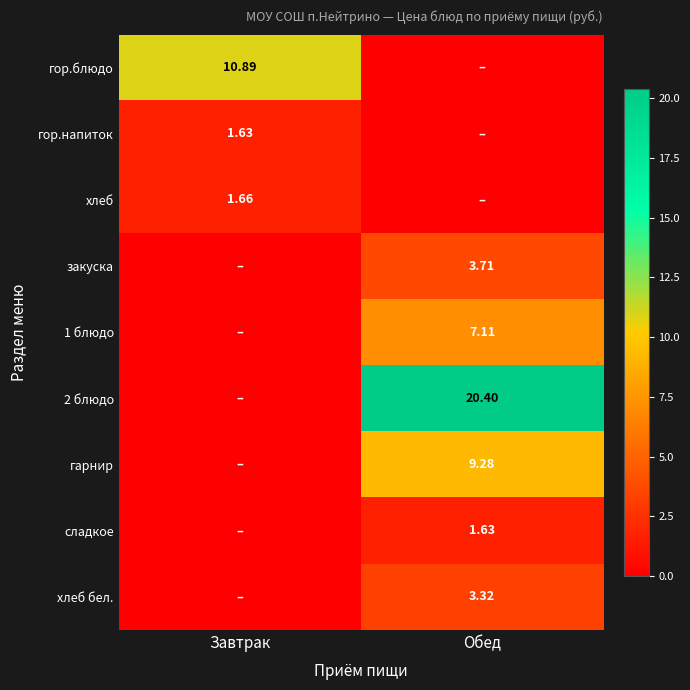

What is the sum of all гор.блюдо values?

10.9